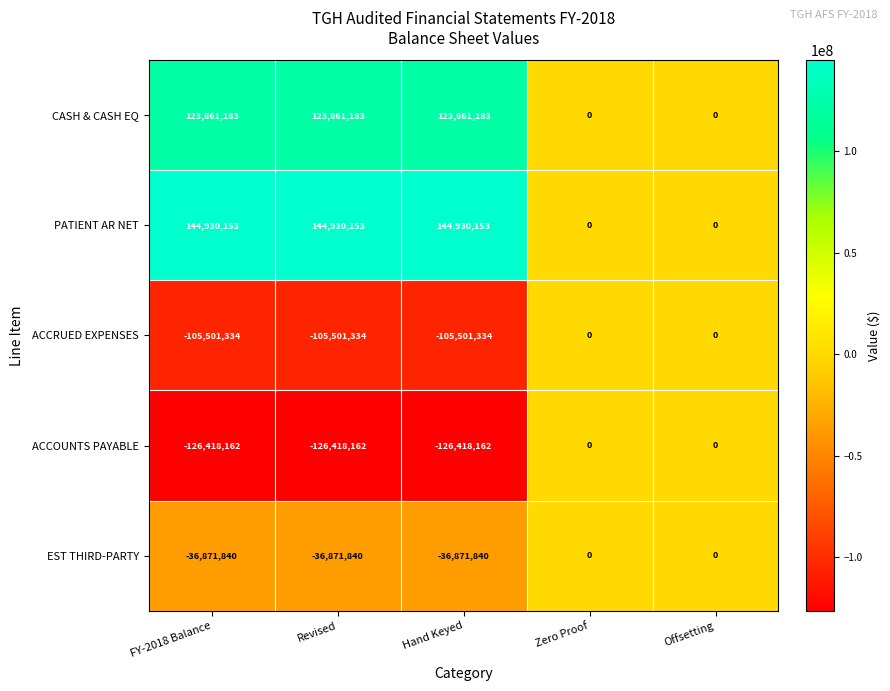

Count the PATIENT AR NET values in the range 0 to 144930153.

5